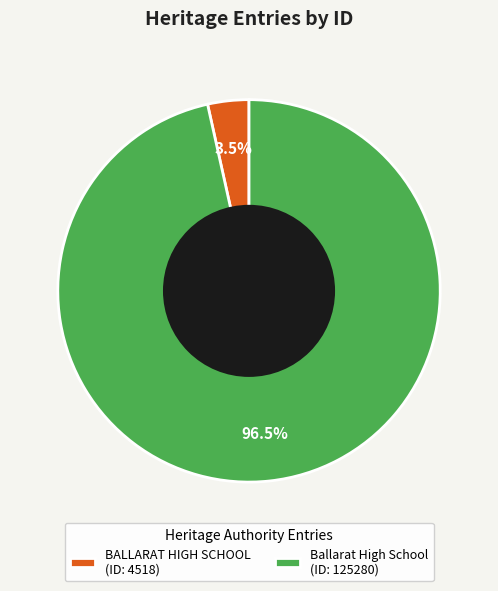

Combined, what portion of the pie is BALLARAT HIGH SCHOOL and Ballarat High School?

100.0%